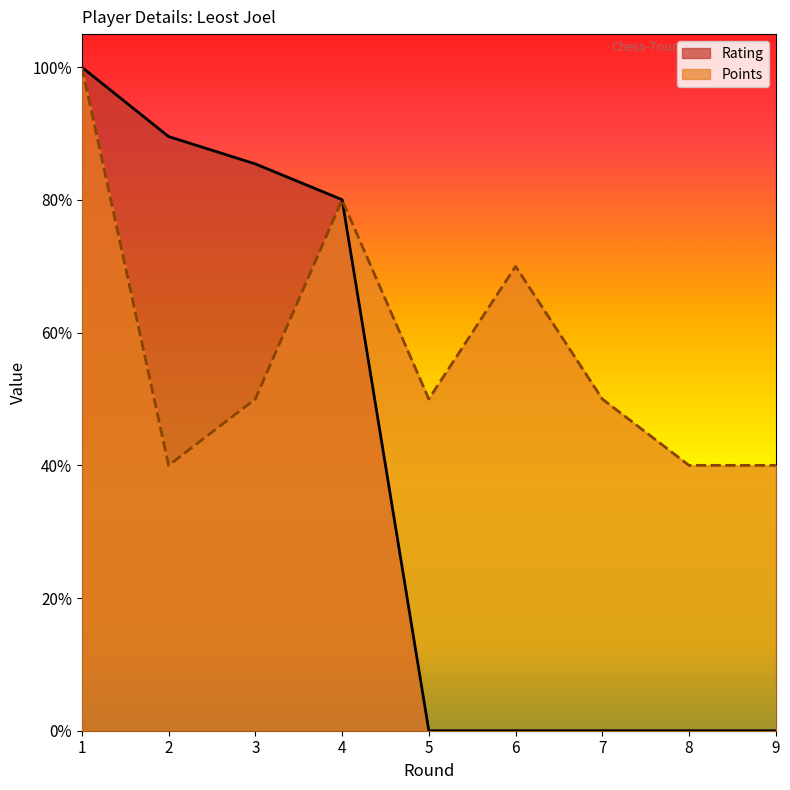

What is the total value across all series at 8?

0.4